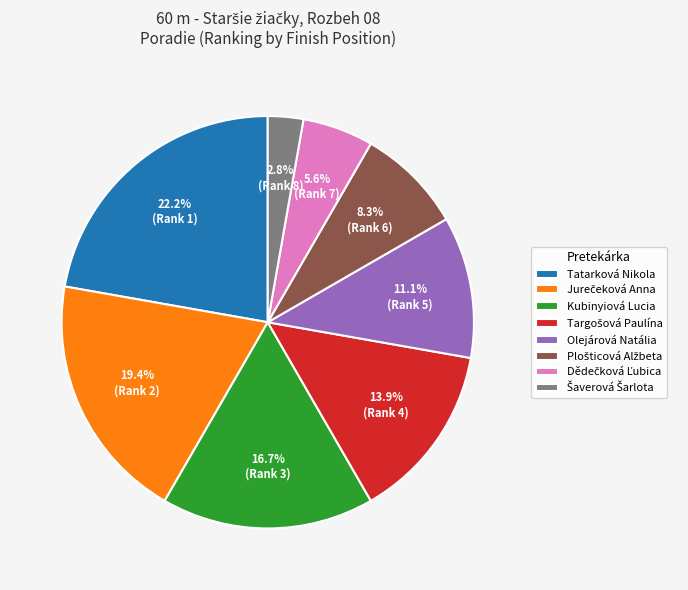

What portion of the pie excludes Kubinyiová Lucia?

83.3%